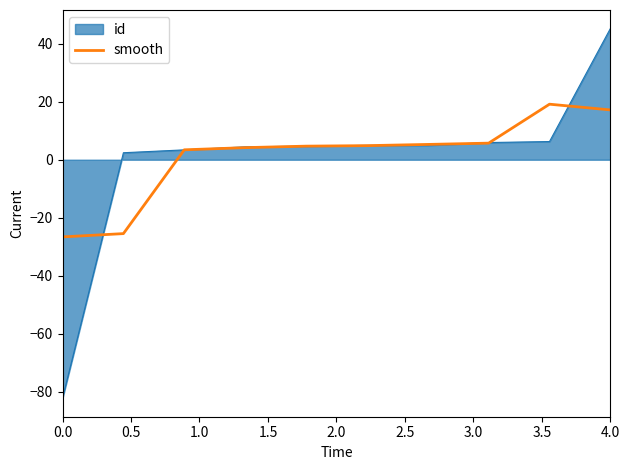

What is the greatest value displayed?

45.3